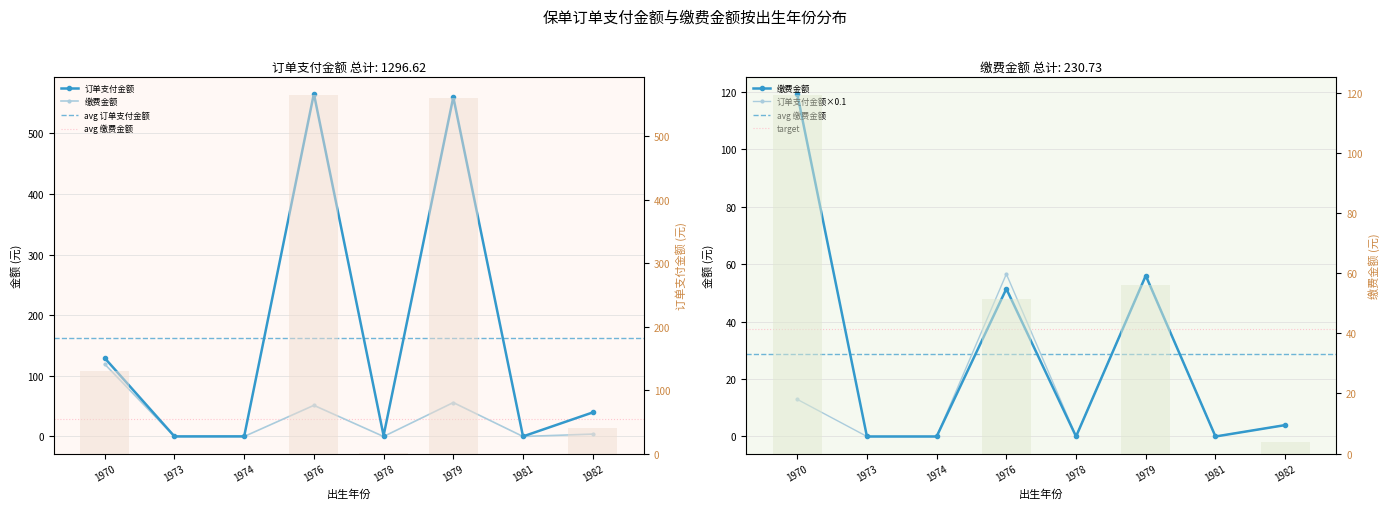

Is the value of 订单支付金额 at 1978 greater than the value of 缴费金额 at 1973?

Yes